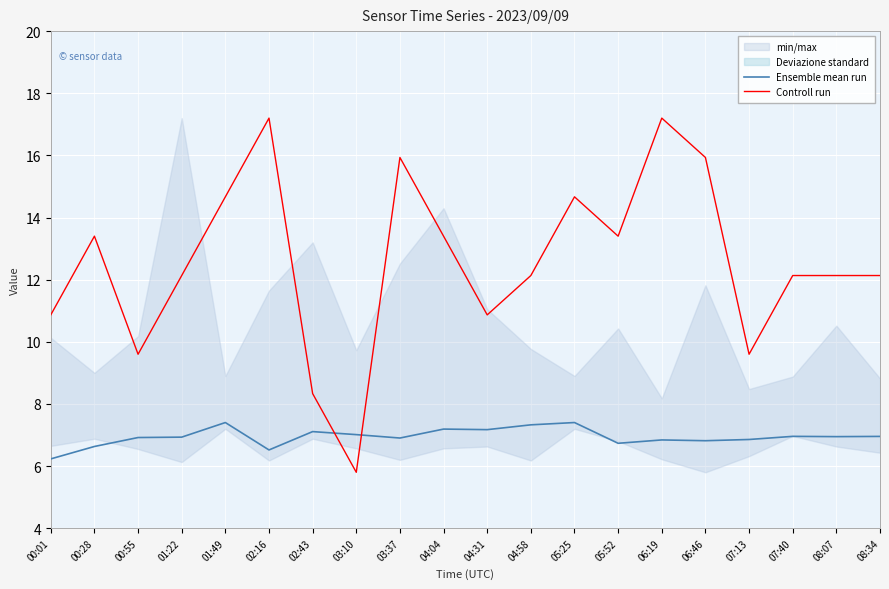

What is the value of the Controll run point at the 20th from the left?

12.1